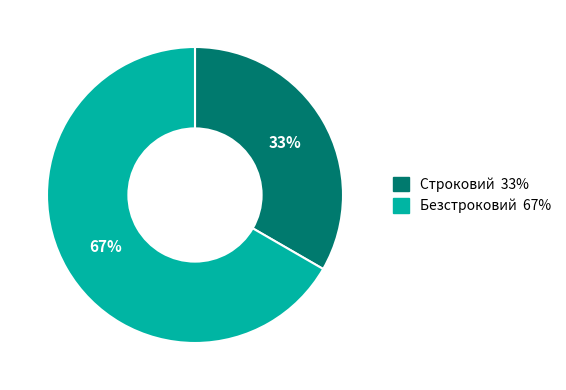

True or false: Строковий accounts for 33% of the total.

True